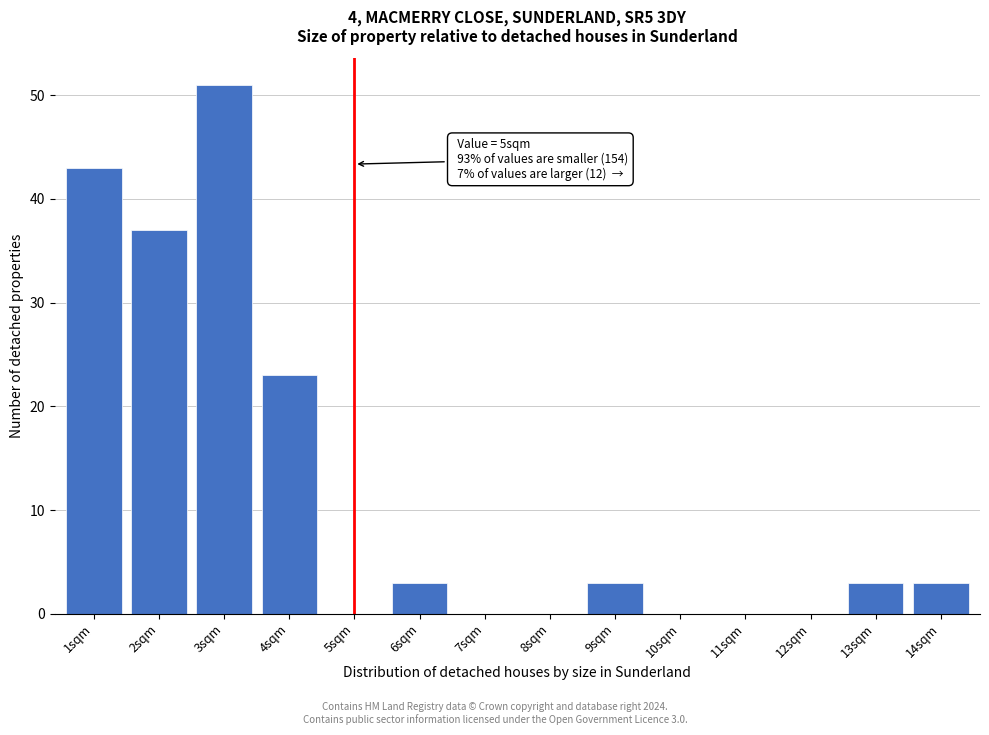

Reading left to right, list all the values displayed in this chart.

1sqm=43	2sqm=37	3sqm=51	4sqm=23	5sqm=0	6sqm=3	7sqm=0	8sqm=0	9sqm=3	10sqm=0	11sqm=0	12sqm=0	13sqm=3	14sqm=3